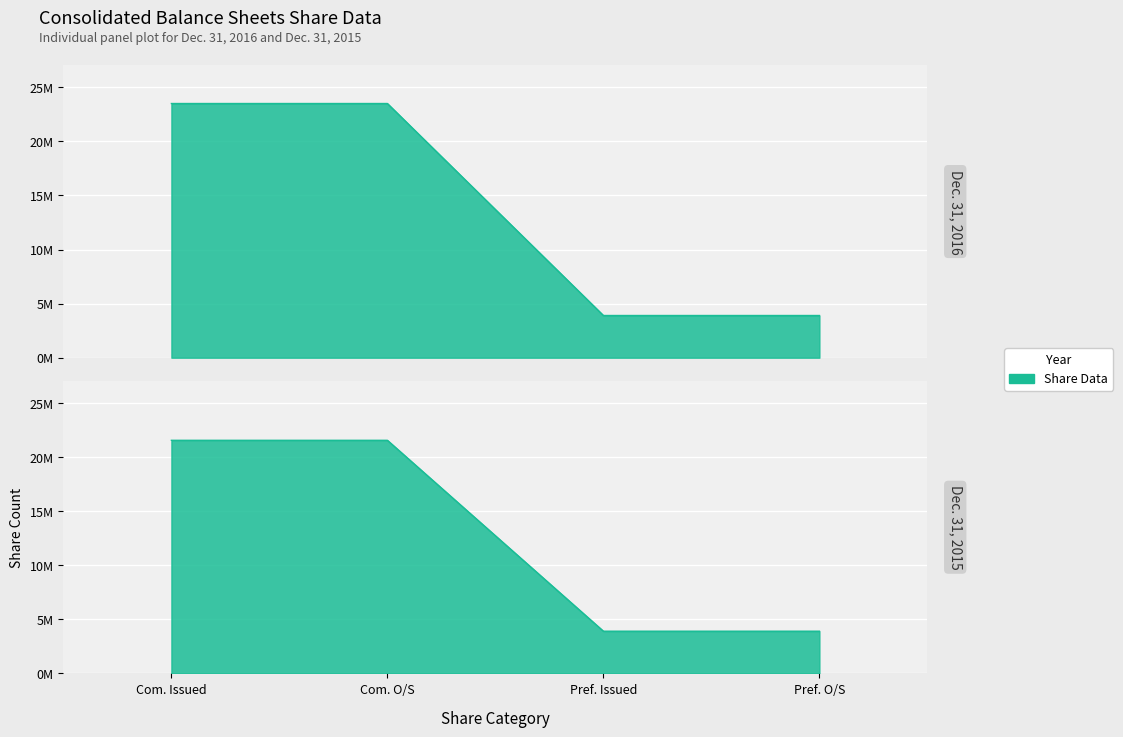

Does the chart display data point markers on the line(s)?

No